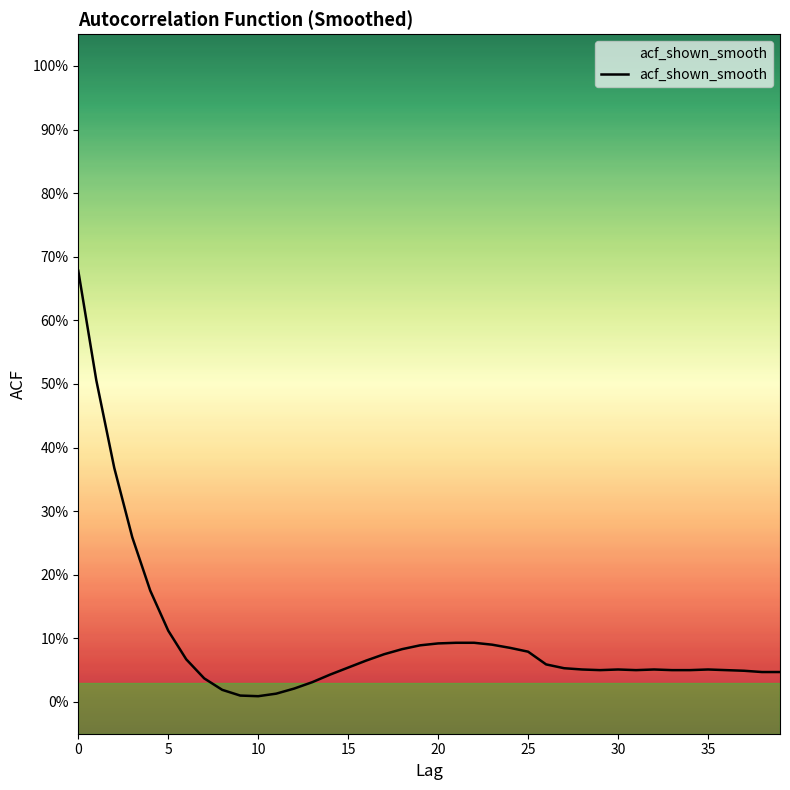

Does the chart have visible grid lines?

No